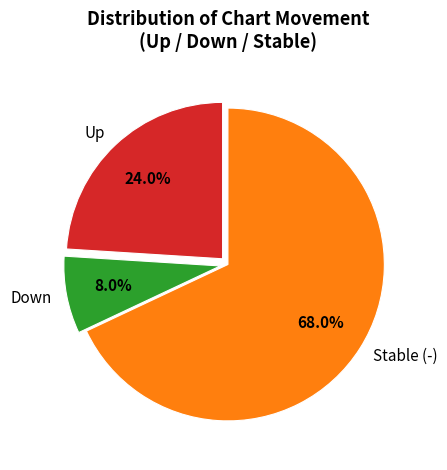

Which slice represents more than half of the pie?

Stable (-)